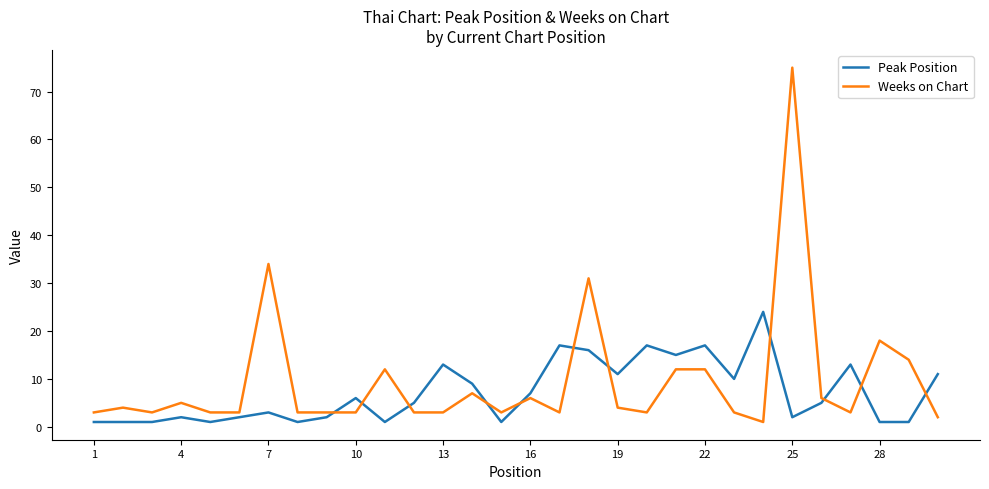

What is the maximum value for Weeks on Chart?

75